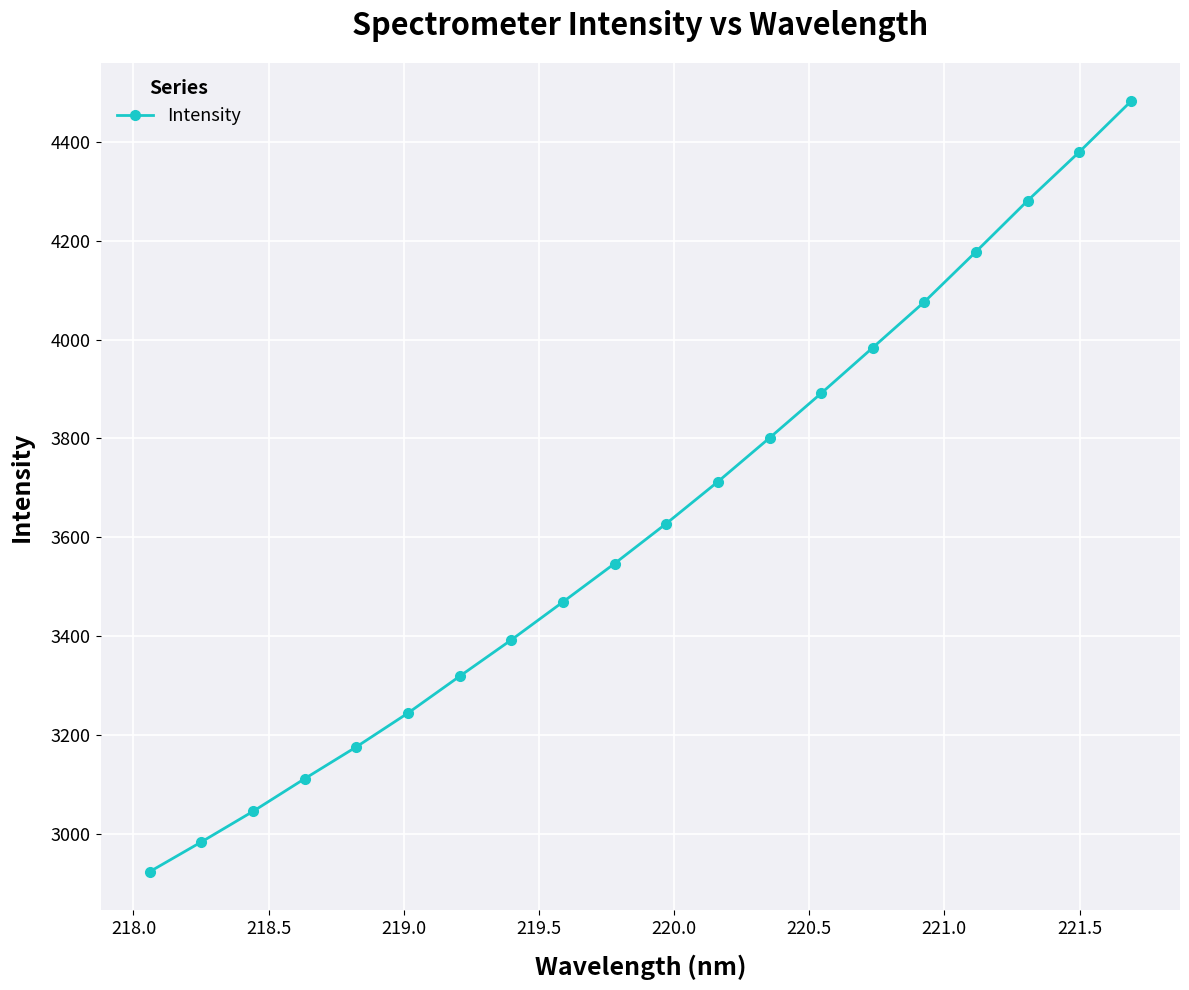

Reading left to right, what are all the values shown in this chart?

2923.3	2983.5	3045.4	3111.5	3175.9	3244.3	3318.8	3392.4	3469.1	3546.8	3627.7	3712.4	3801.0	3891.3	3983.7	4076.3	4177.9	4281.0	4379.5	4481.9